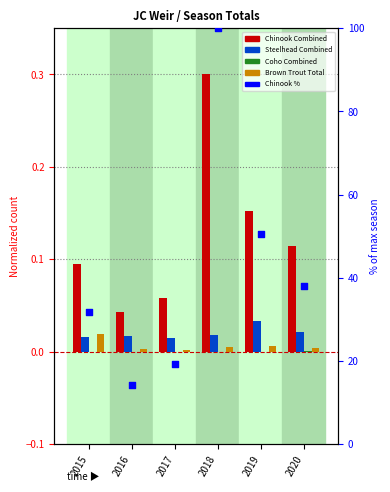

What are all the series names shown in the legend?

Chinook Combined, Steelhead Combined, Coho Combined, Brown Trout Total, Chinook Combined %